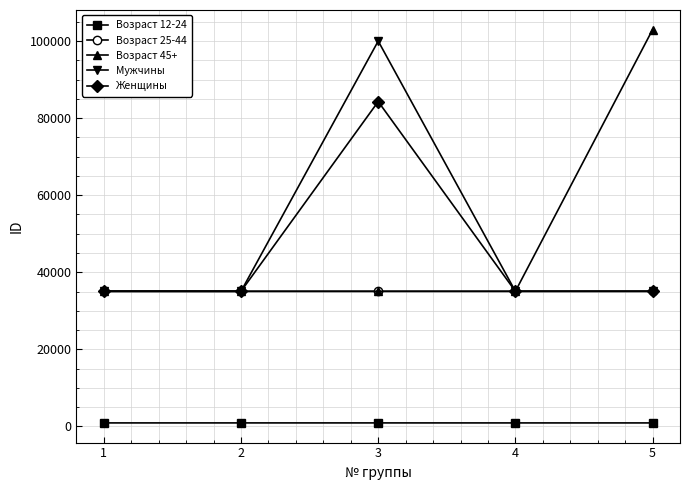

At how many categories does at least one series exceed 66411?

2